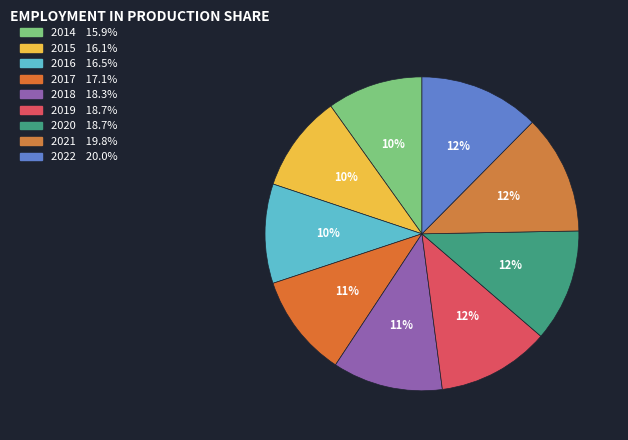

How many slices are in this pie chart?

9